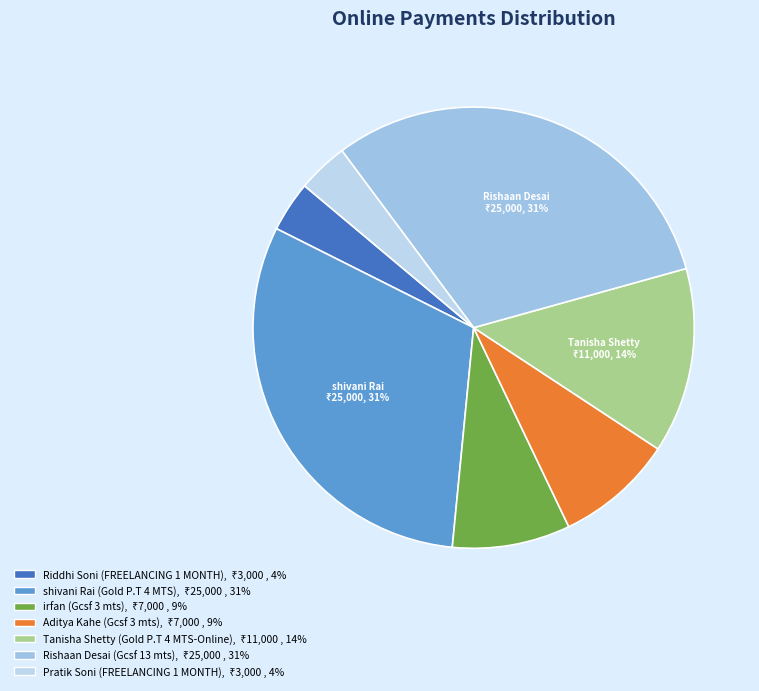

How many segments does this pie chart have?

7